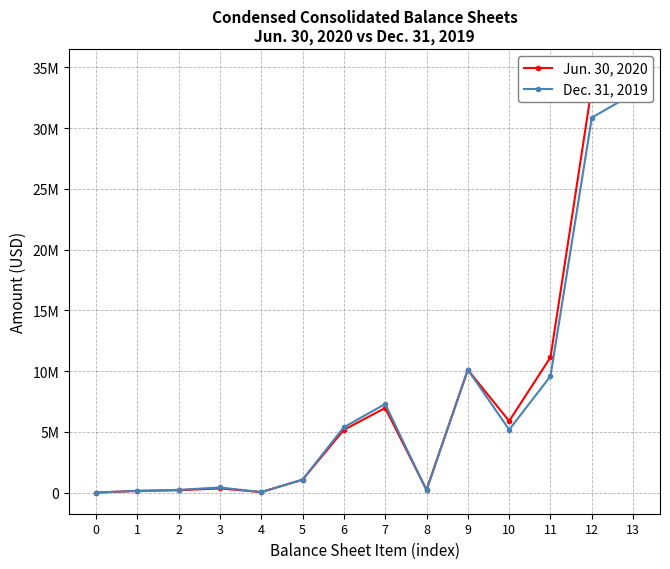

The value of Jun. 30, 2020 at 3 is 349003. True or false?

True